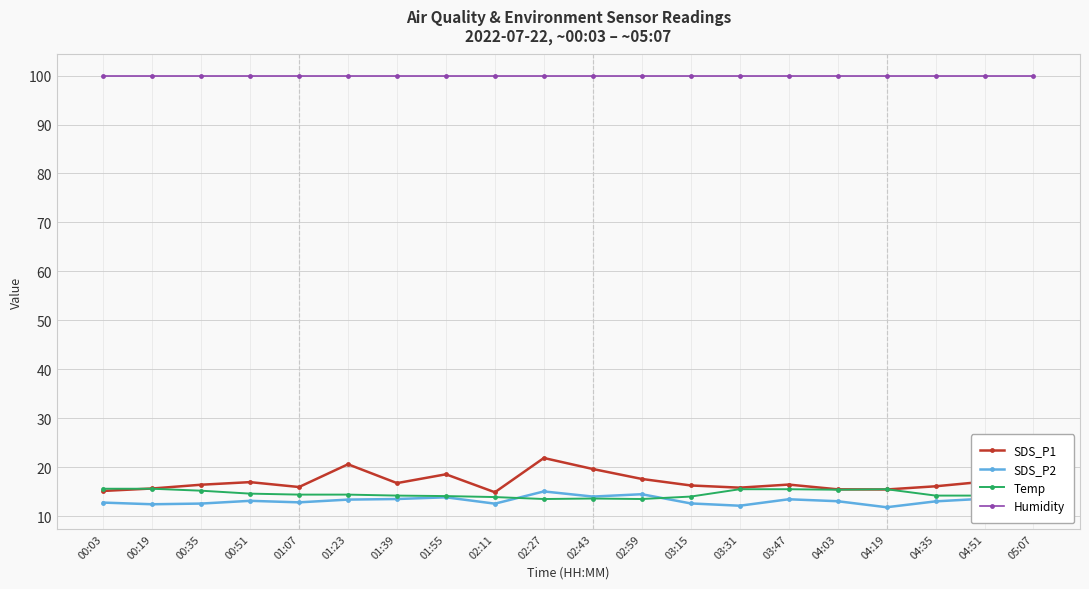

True or false: Temp and Humidity intersect in this chart.

False